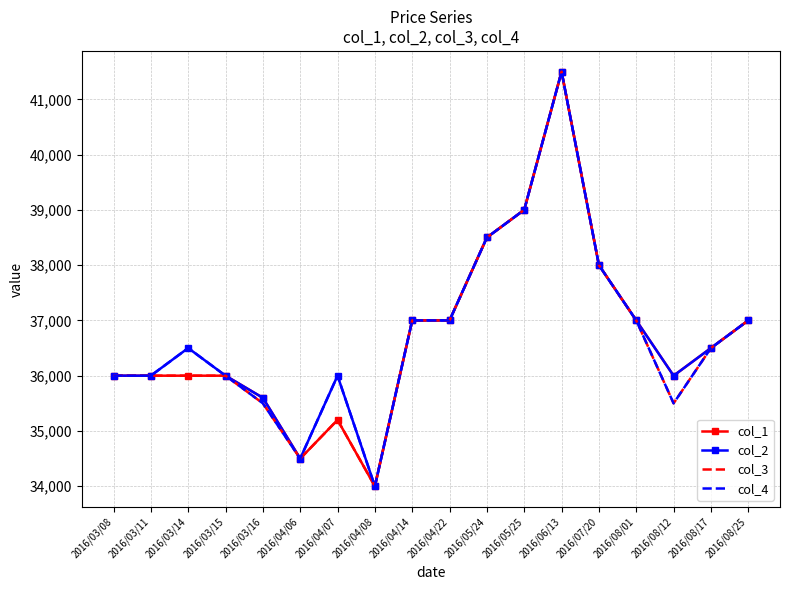

At which category is the sum across all series the highest?

2016/06/13